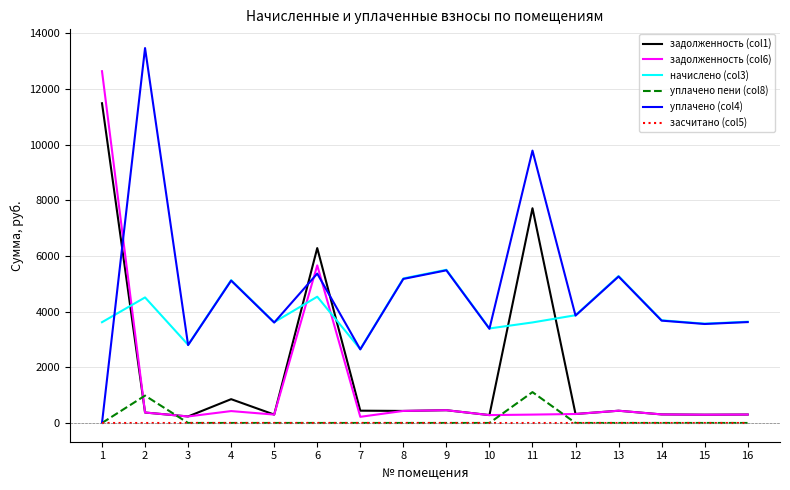

Where is уплачено (col4) nearest to the value 6733?

9